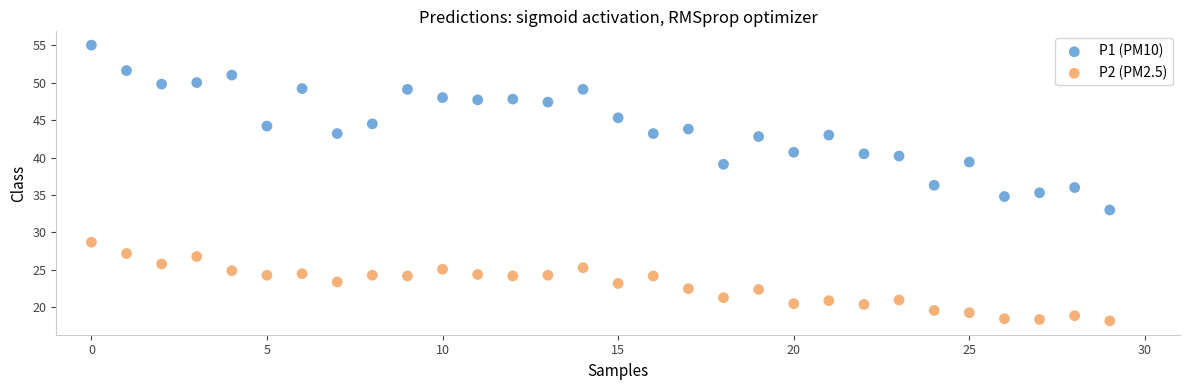

Which series has the widest spread of Y values?

P1 (PM10)